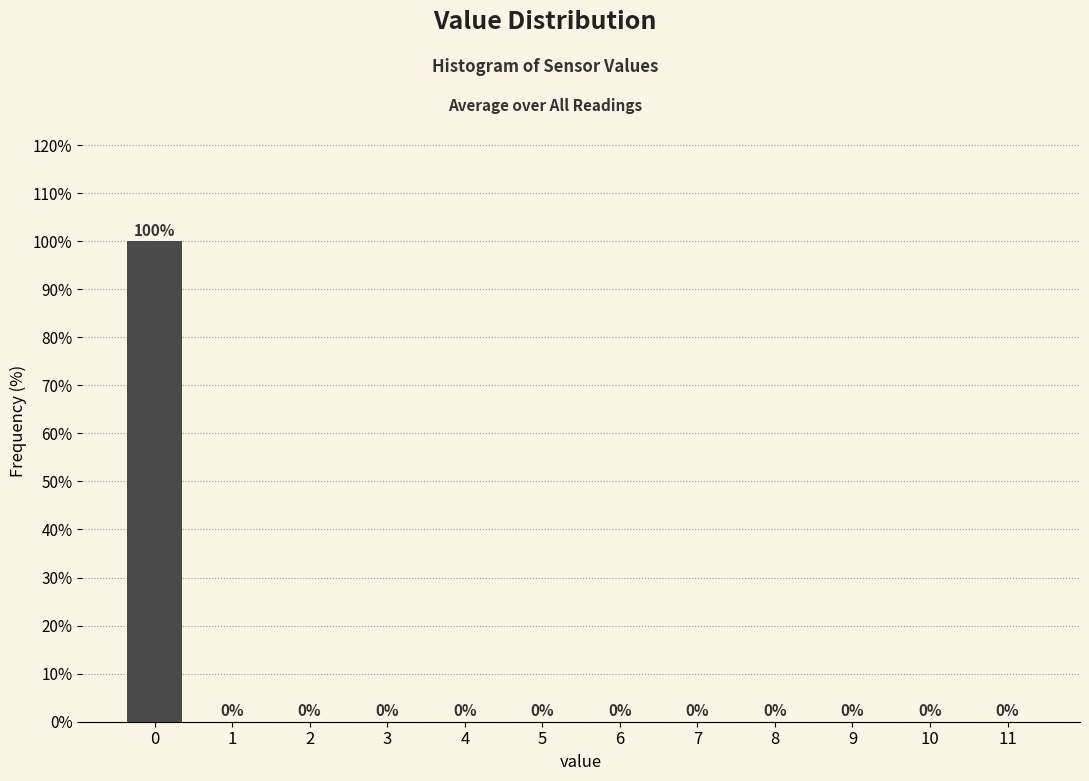

Reading right to left, what are all the values shown in this chart?

11=0	10=0	9=0	8=0	7=0	6=0	5=0	4=0	3=0	2=0	1=0	0=100